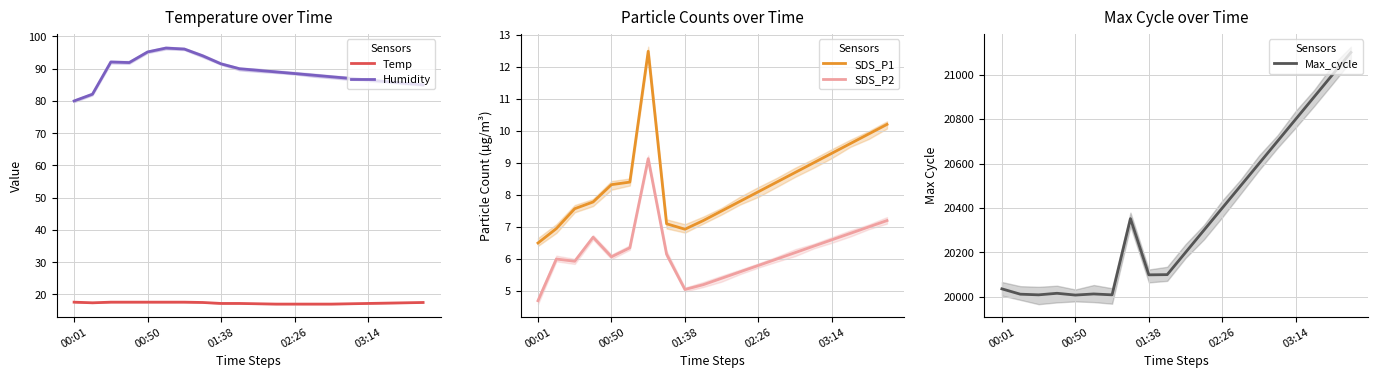

Rank the series at 5 from highest to lowest value.

Max_cycle, Humidity, Temp, SDS_P1, SDS_P2